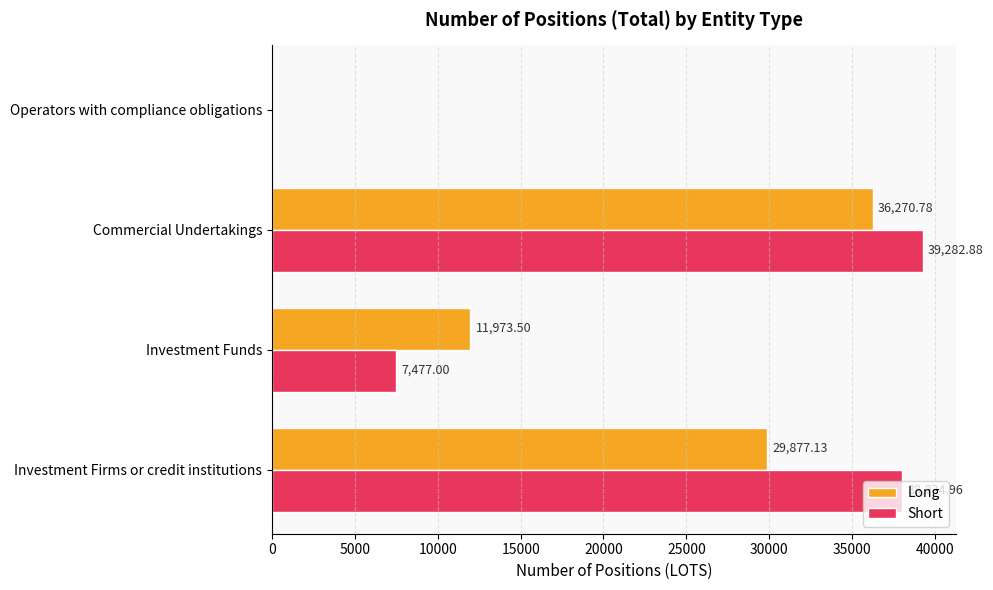

What is the average value of the Long series?

19530.4